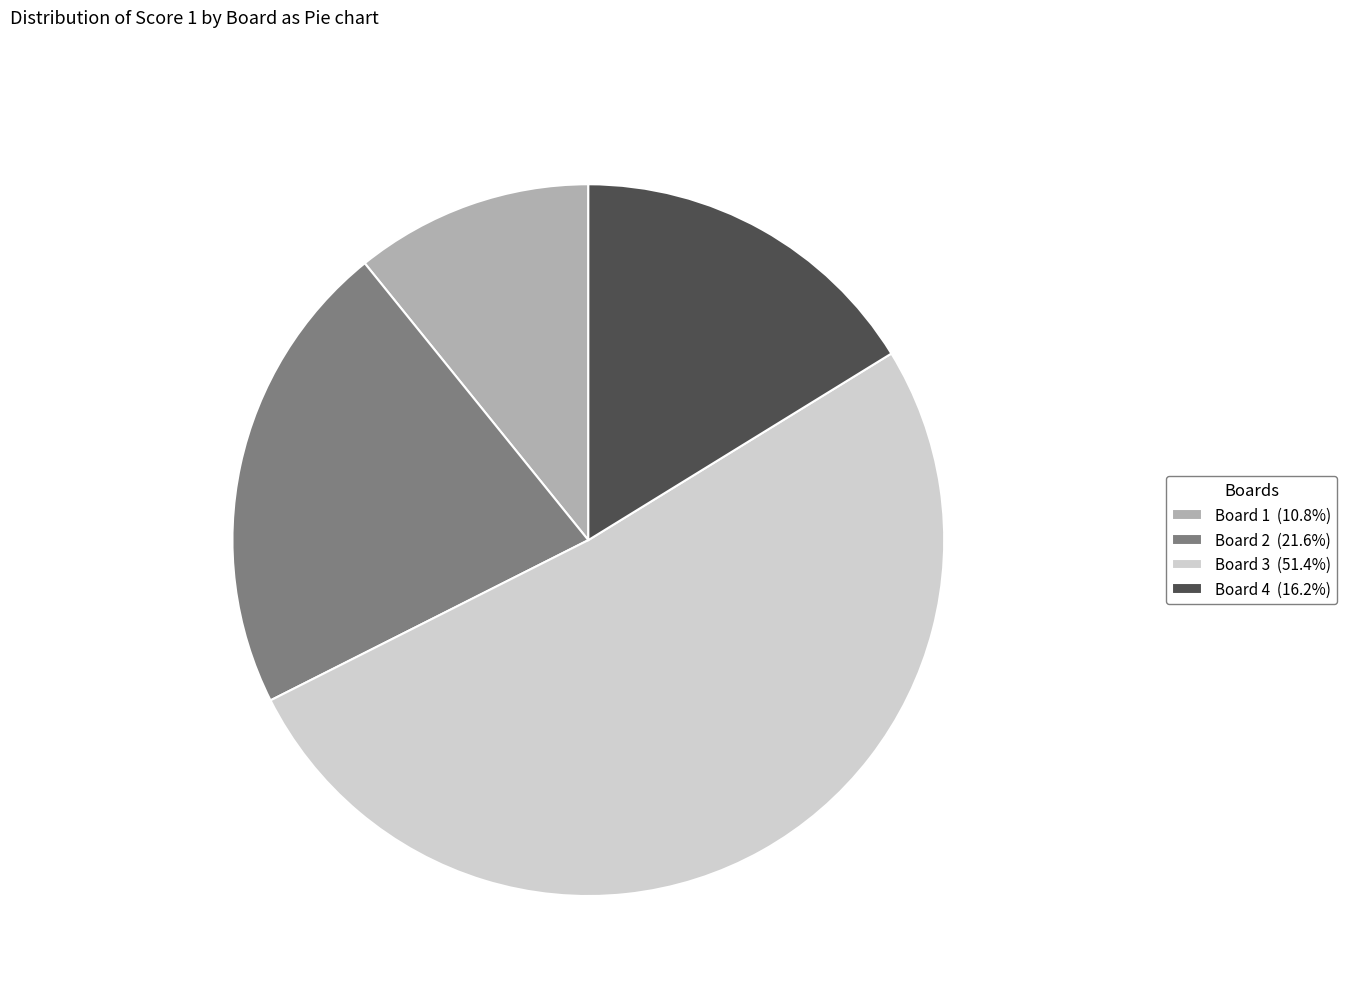

What is the majority slice?

Board 3